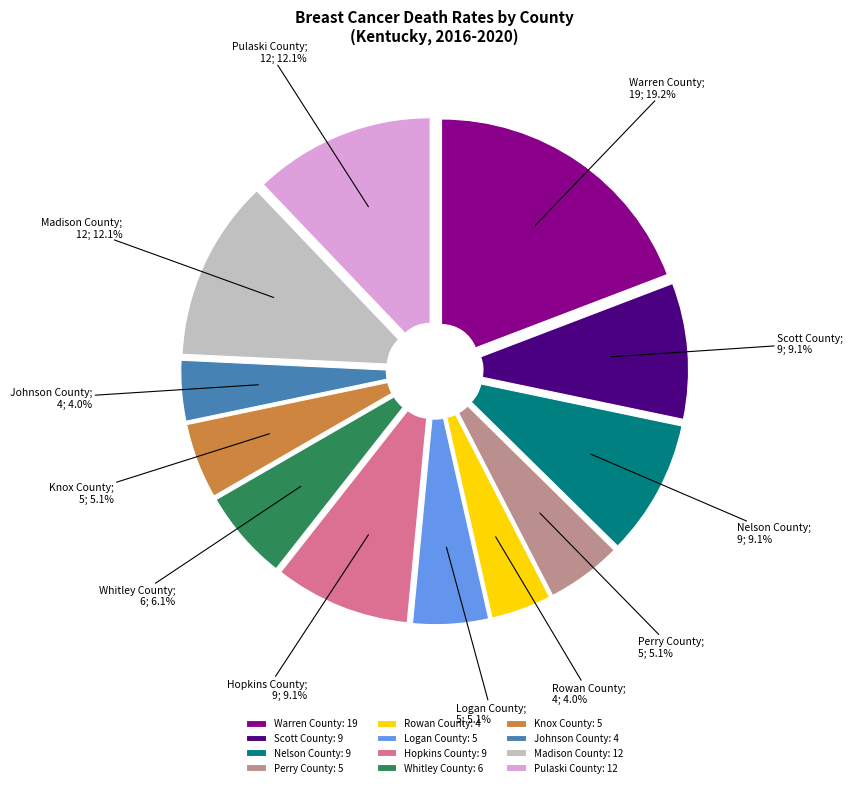

How many segments does this pie chart have?

12